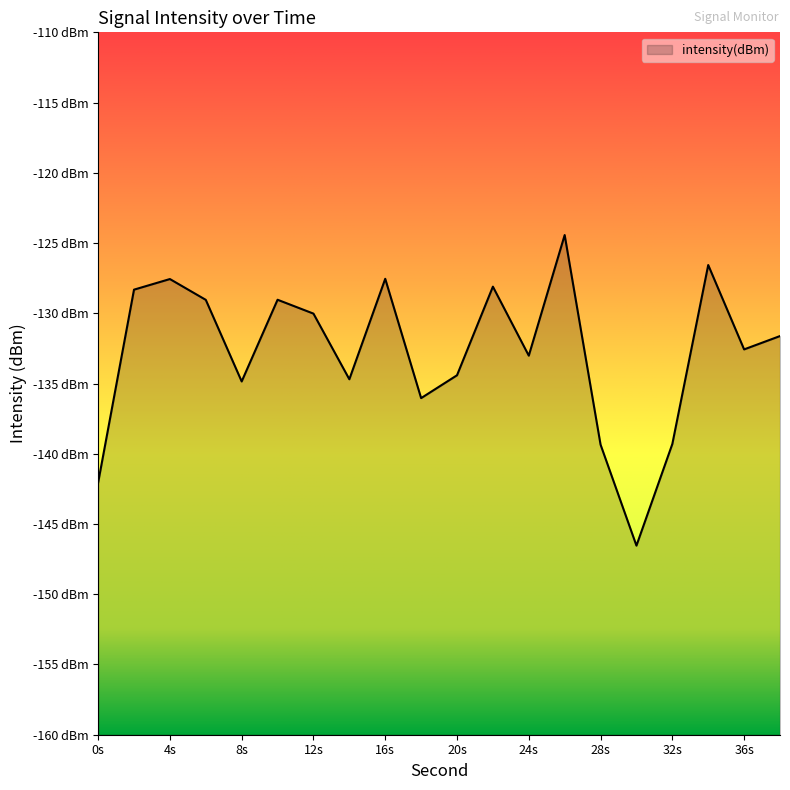

How many points are higher than both their immediate neighbors (excluding endpoints)?

6